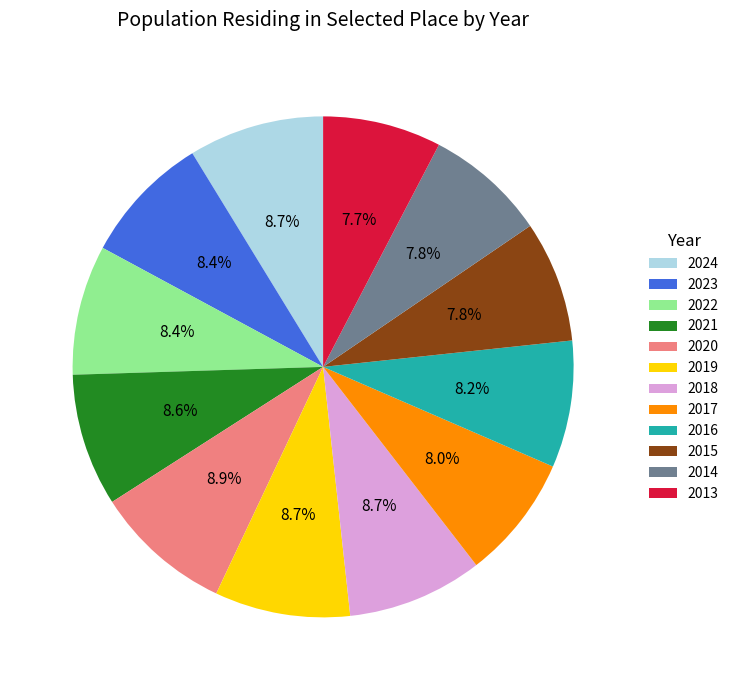

Which has a higher value, 2023 or 2014?

2023